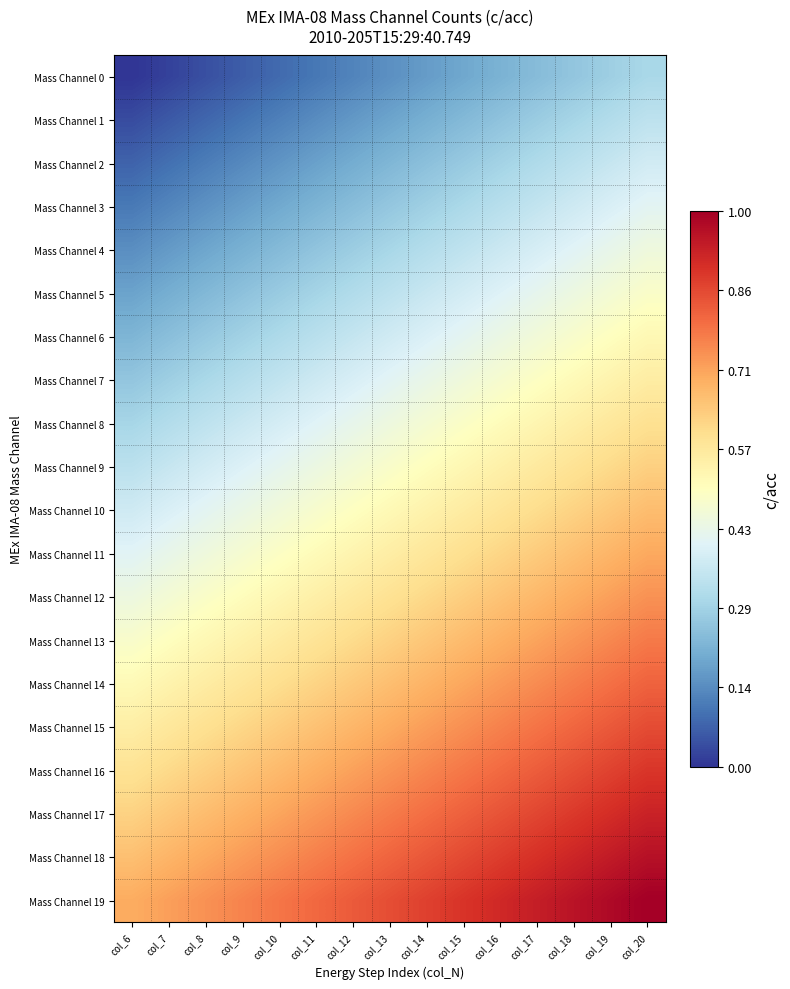

What is the total value across all series at col_10?

8.7